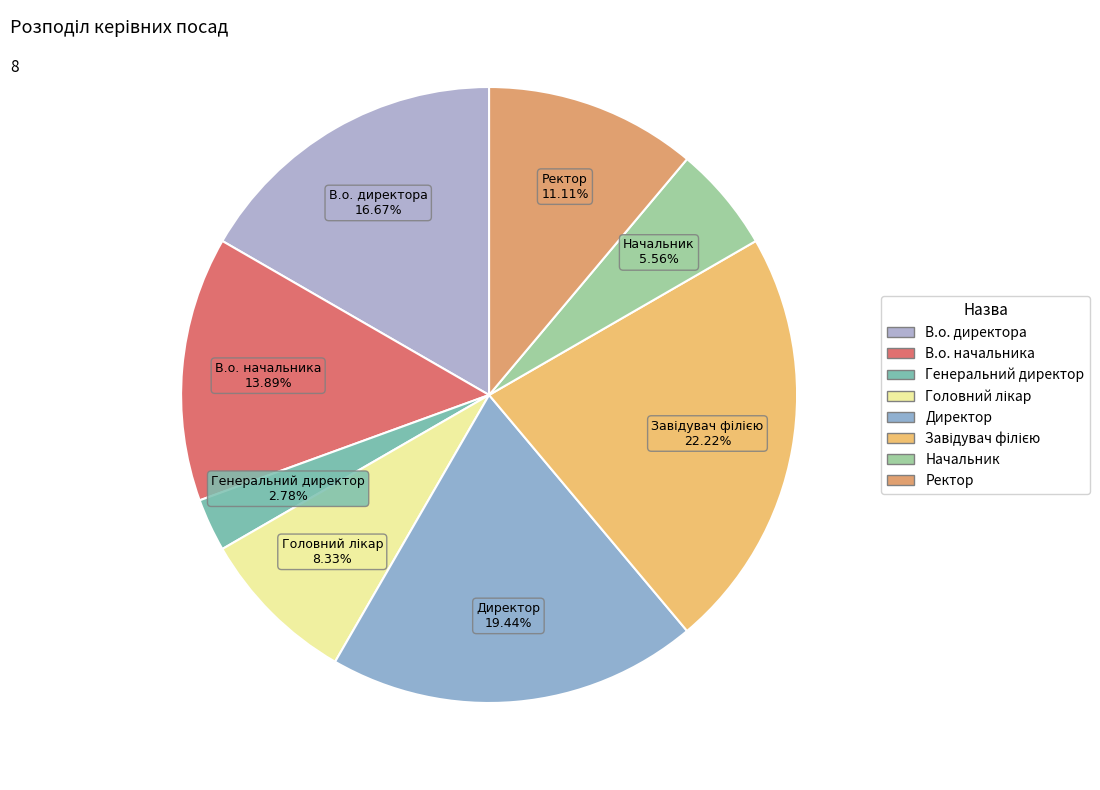

Between В.о. директора and Генеральний директор, which is larger?

В.о. директора